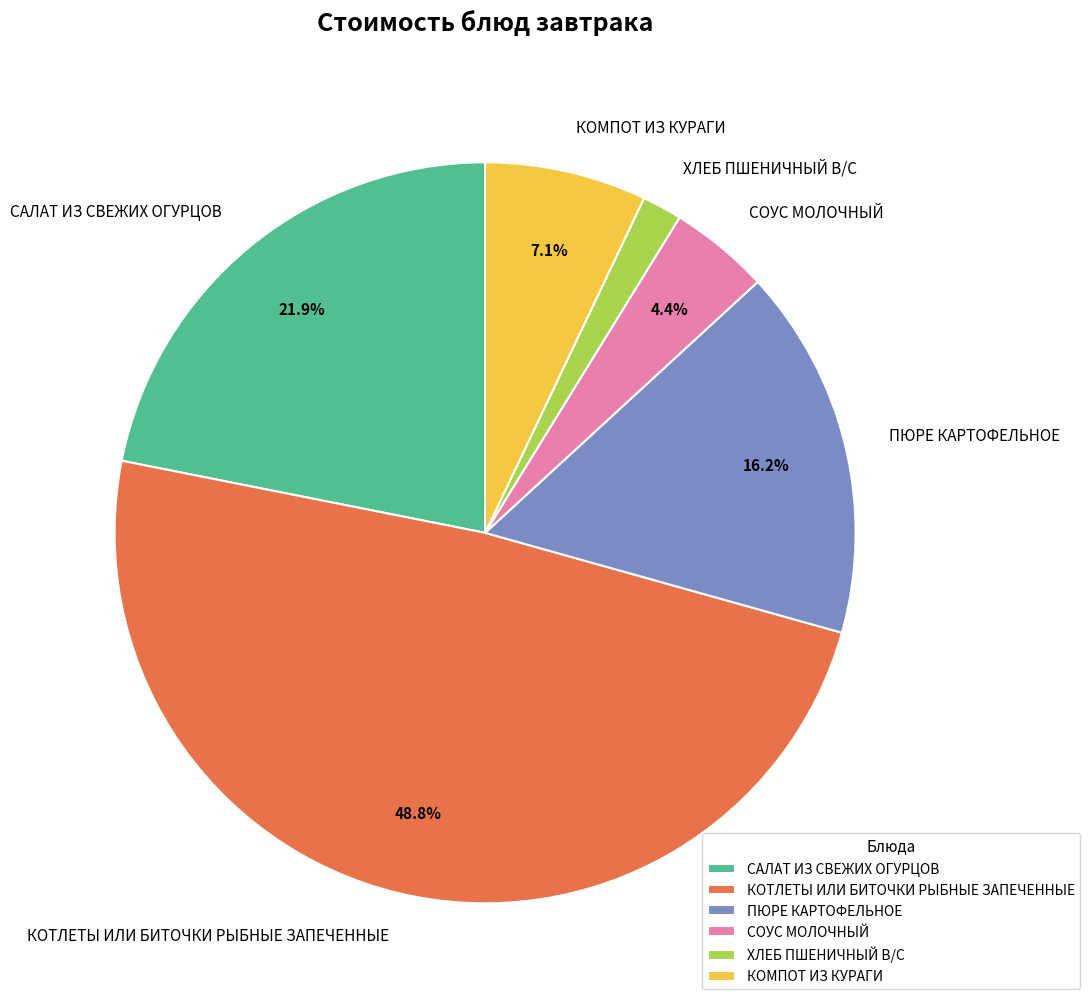

To the nearest percent, what is the difference between the ПЮРЕ КАРТОФЕЛЬНОЕ and СОУС МОЛОЧНЫЙ slice percentages?

12%